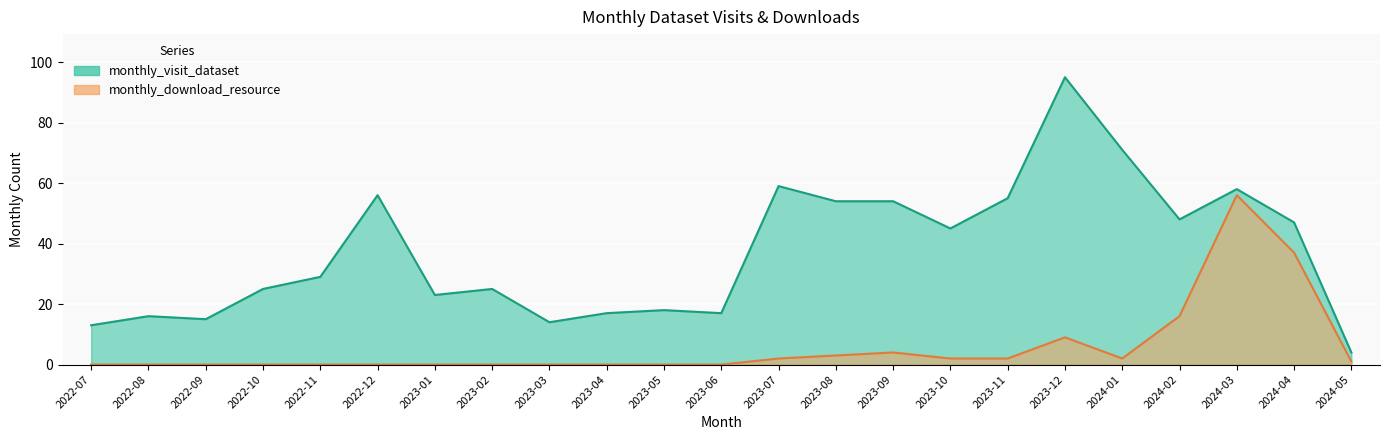

Count the number of categories in the chart.

23